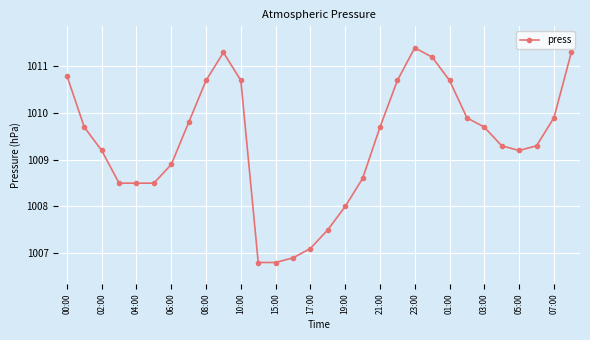

What is the maximum value shown in the chart?

1011.4